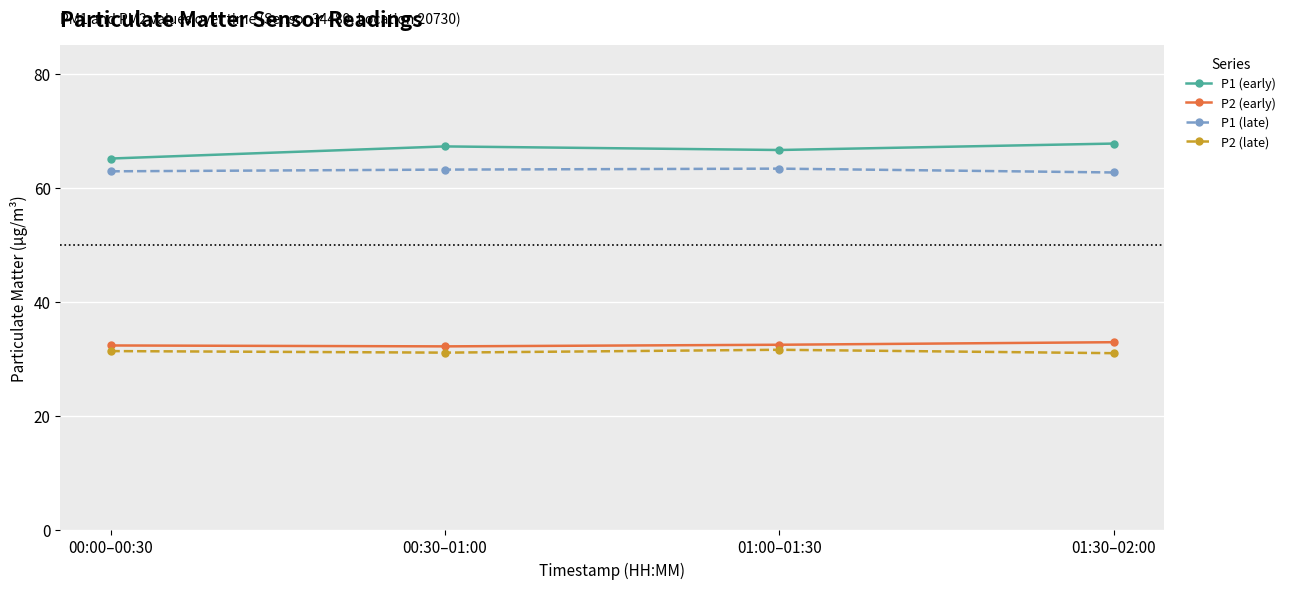

True or false: P2 (early) and P1 (late) intersect in this chart.

False